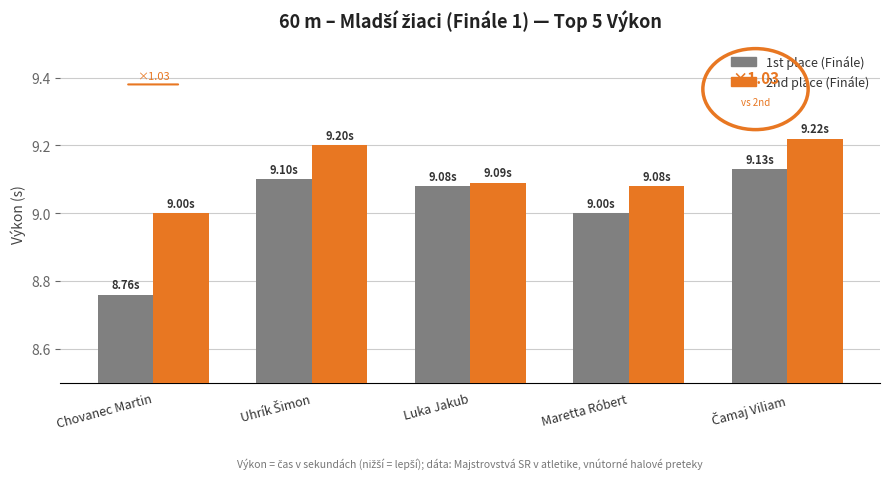

Are the bars horizontal?

No